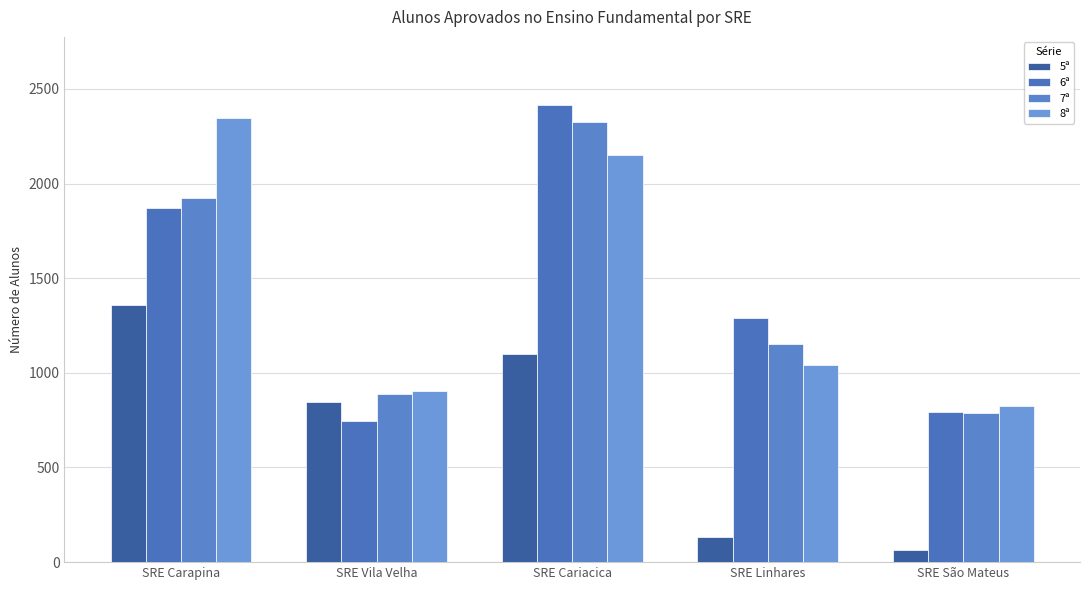

What is the sum of all 7ª values?

7076